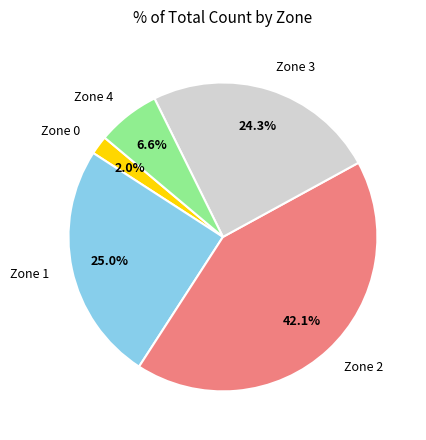

Is Zone 1 the majority of the pie?

No